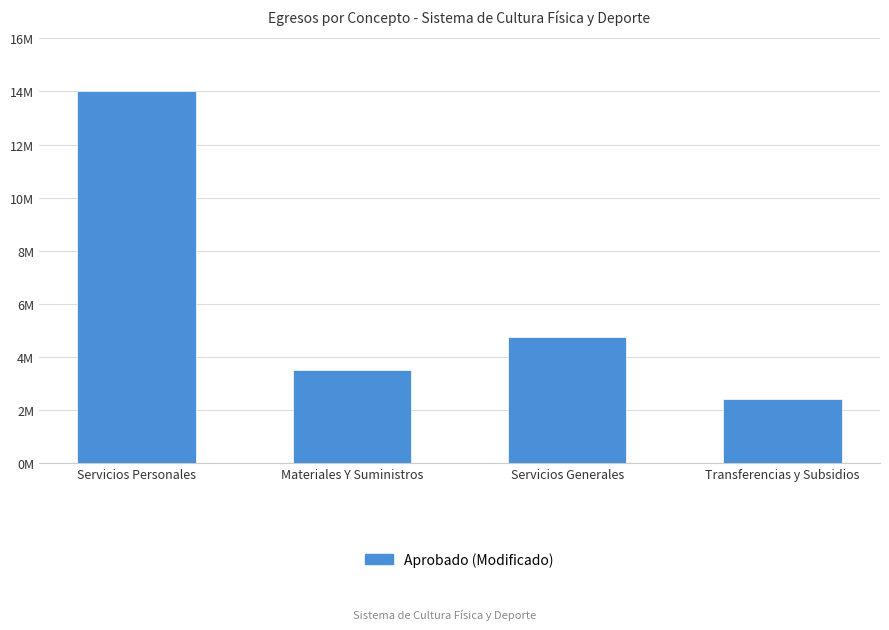

Is it true that the value at Materiales Y Suministros is 3502227.8?

True